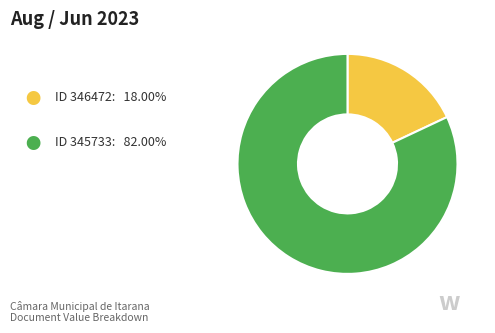

Does any single category account for the majority?

Yes